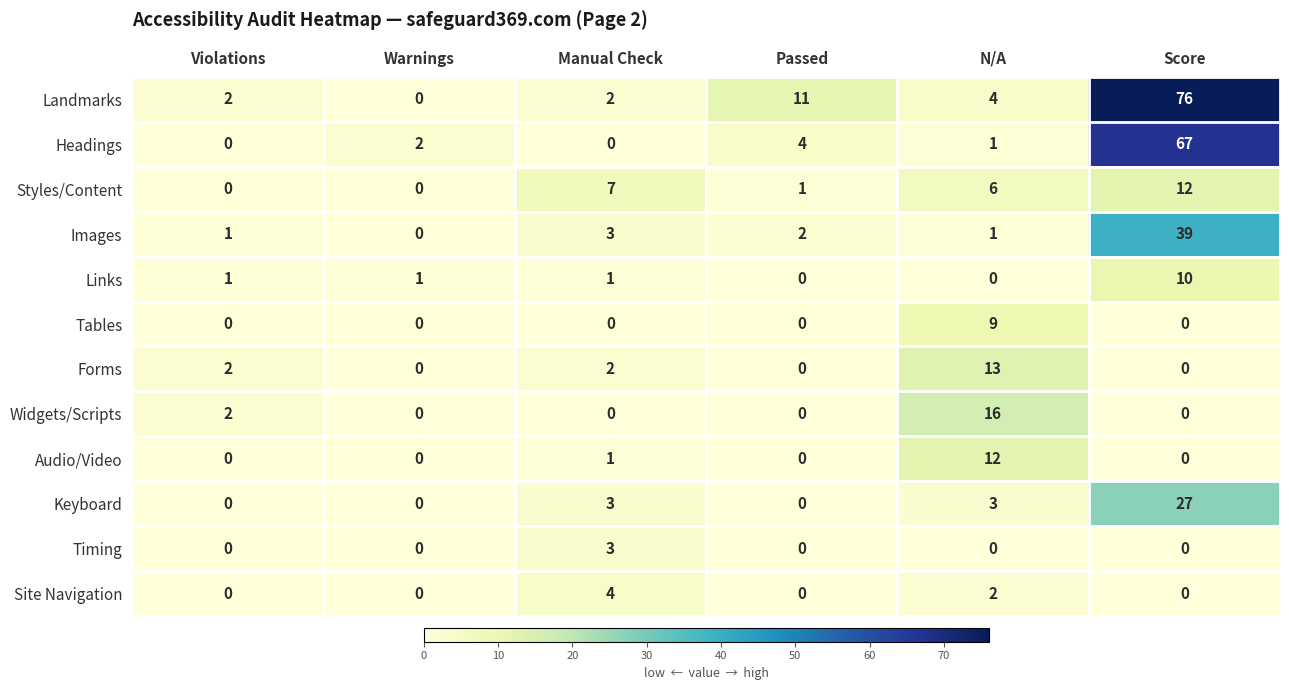

What is the total value across all series at Score?

231